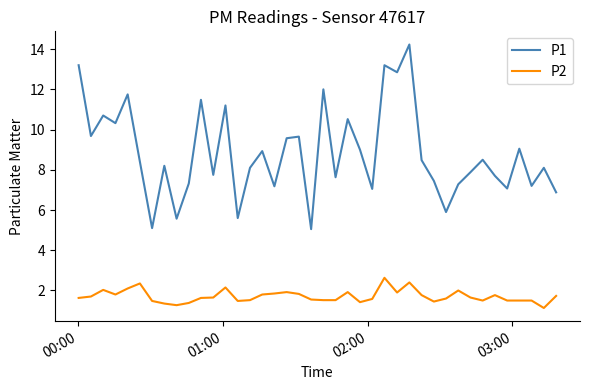

Which series has the widest spread of values?

P1